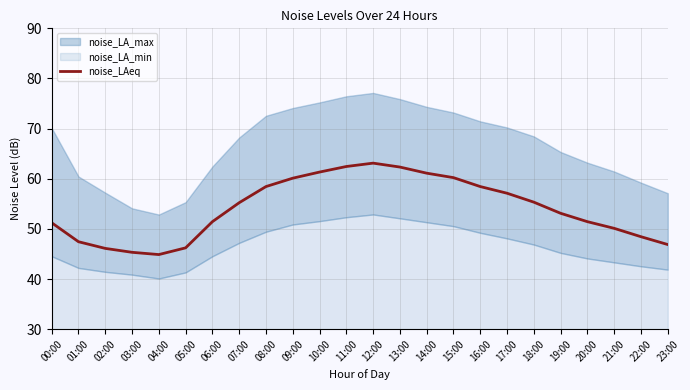

What is the difference between the values at 12:00 and 13:00?

0.8